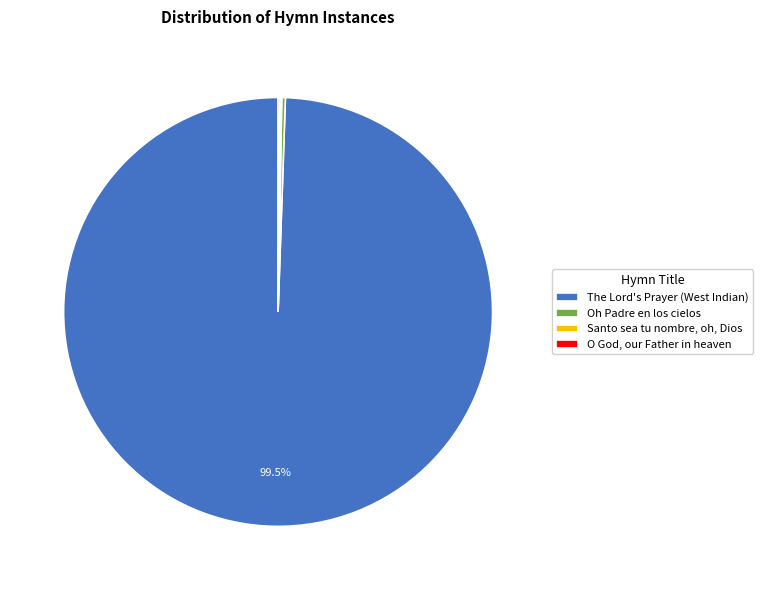

What portion of the pie excludes The Lord's Prayer (West Indian)?

0.5%